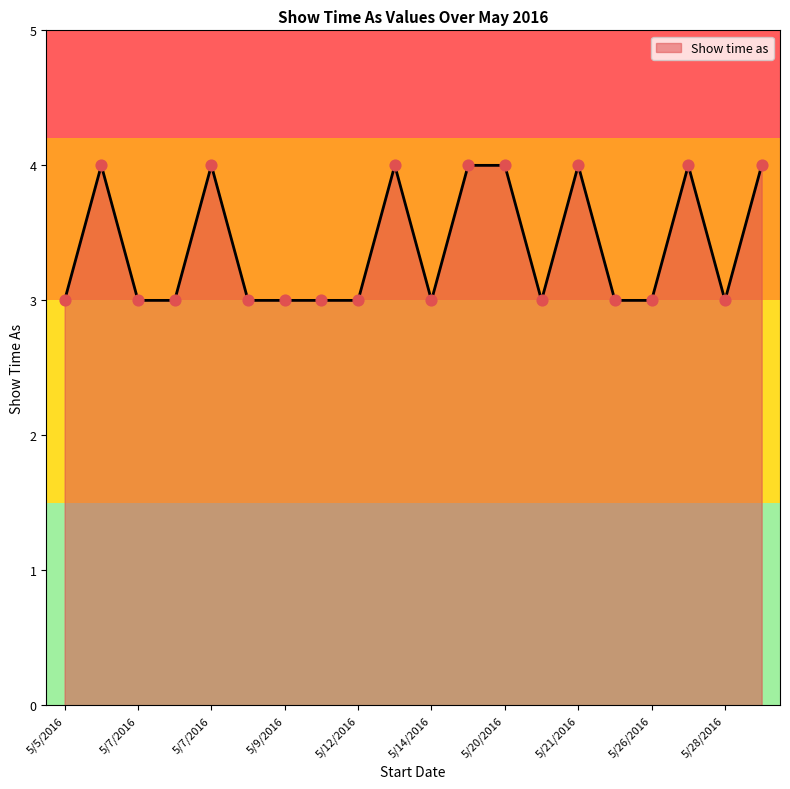

What is the greatest value displayed?

4